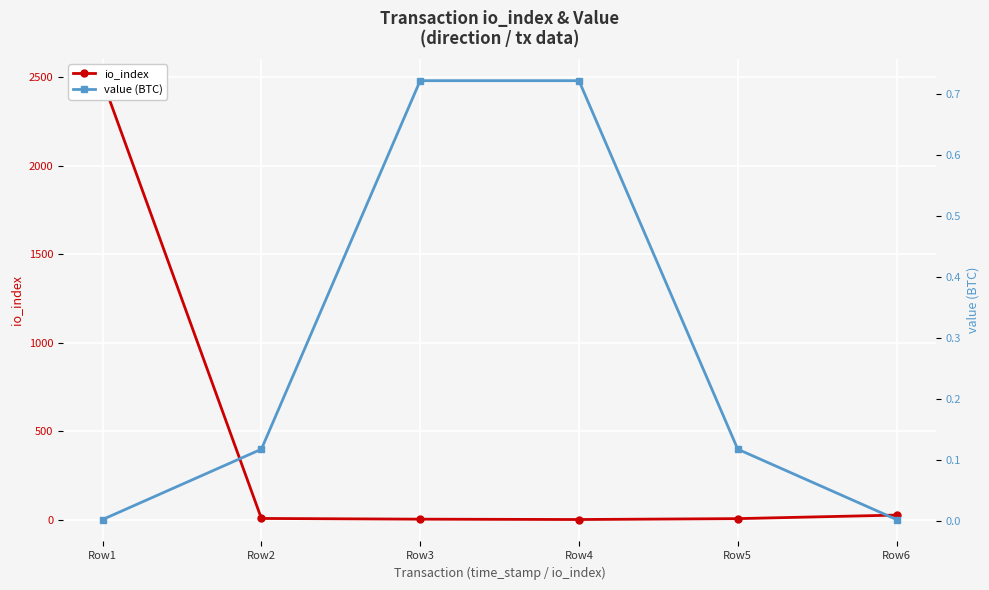

Reading left to right, what are all the values shown in this chart?

io_index: 2480.0	6.0	2.0	0.0	5.0	25.0
value (BTC): 0.0	0.1	0.7	0.7	0.1	0.0